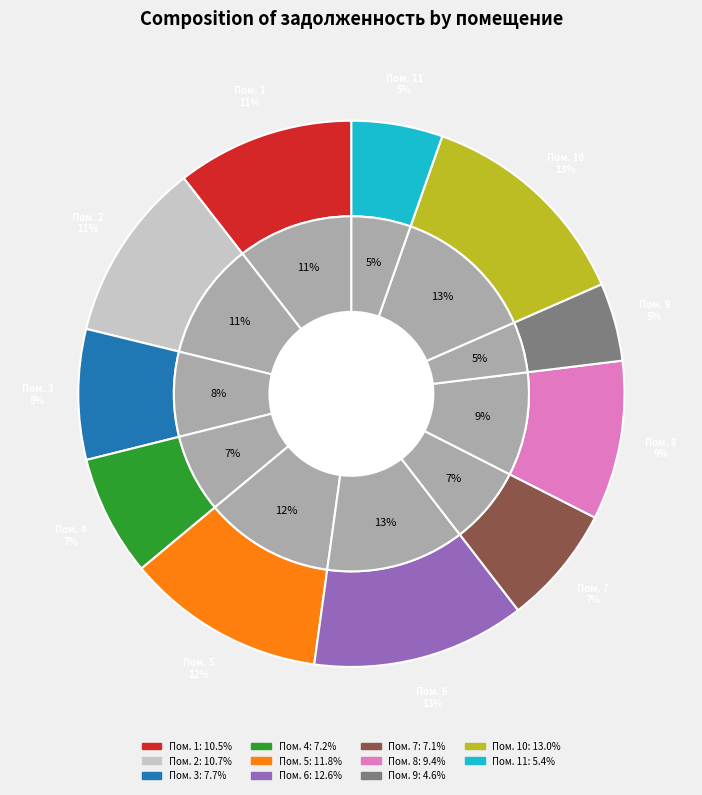

What is the change in value from 1 to 9?

-7408.8